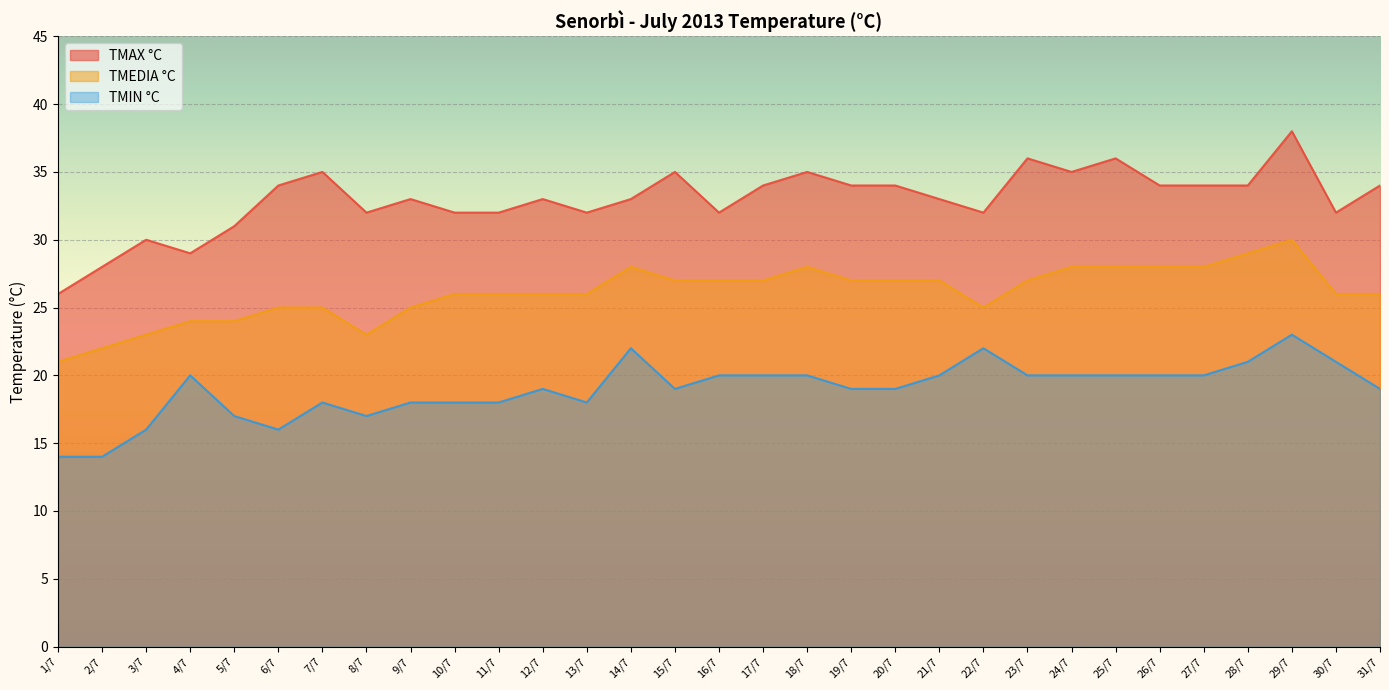

At which category does TMIN °C reach its first local valley?

6/7